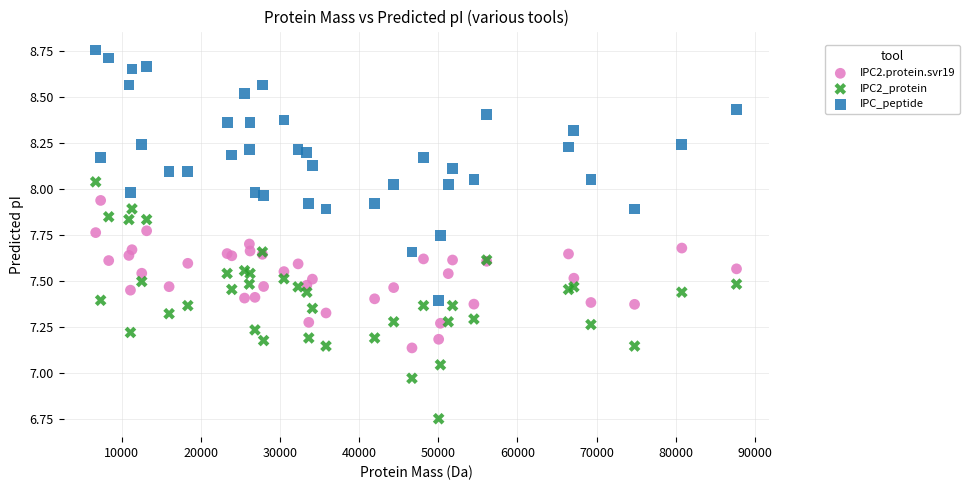

Which series has the largest Y range (max minus min)?

IPC_peptide